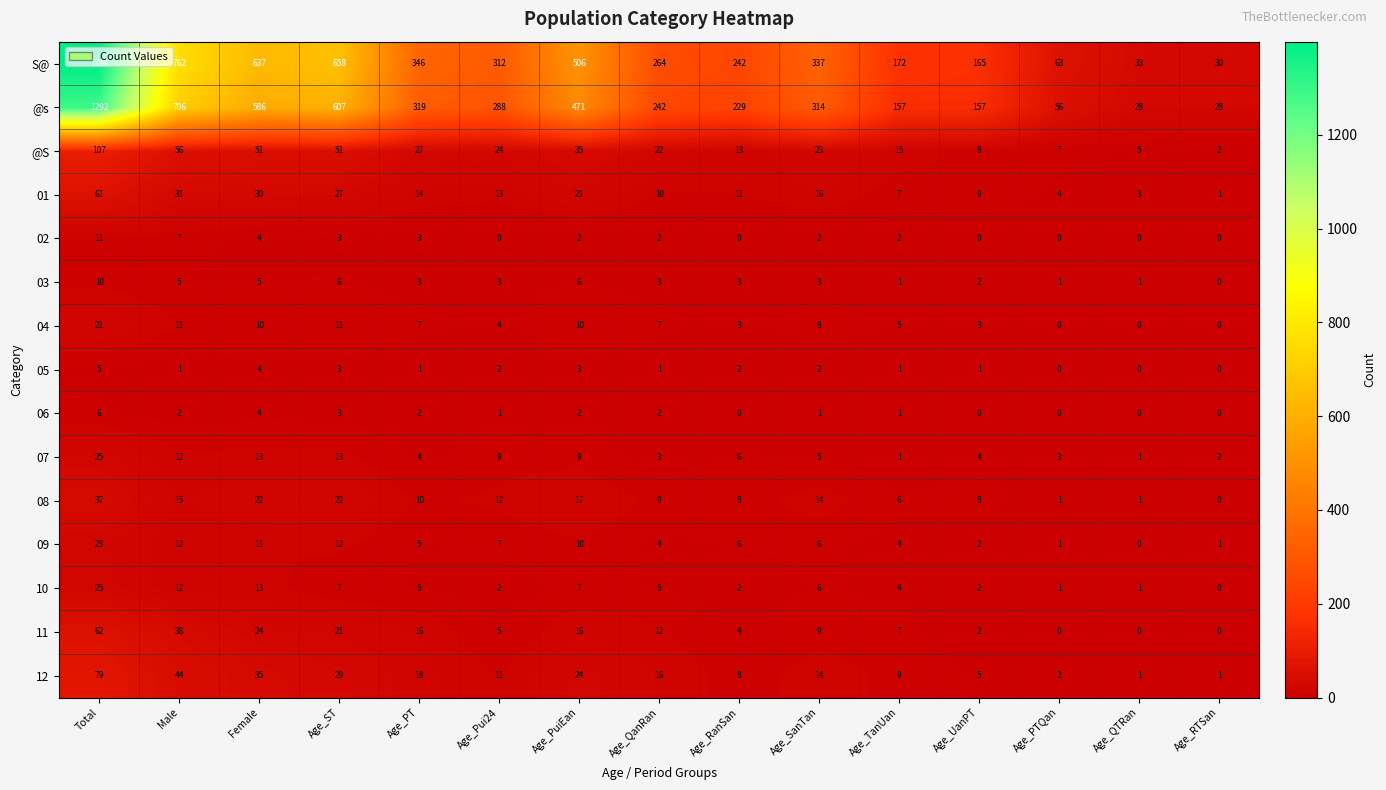

Is the value of 06 at Age_PT greater than the value of 07 at Age_QTRan?

Yes